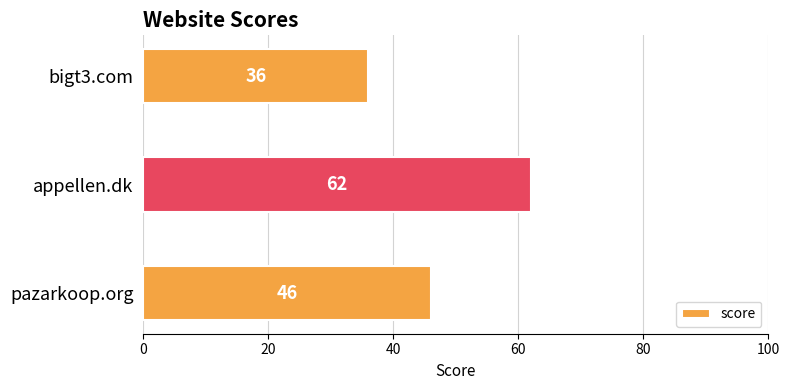

The chart shows a value of 18 at pazarkoop.org. True or false?

False